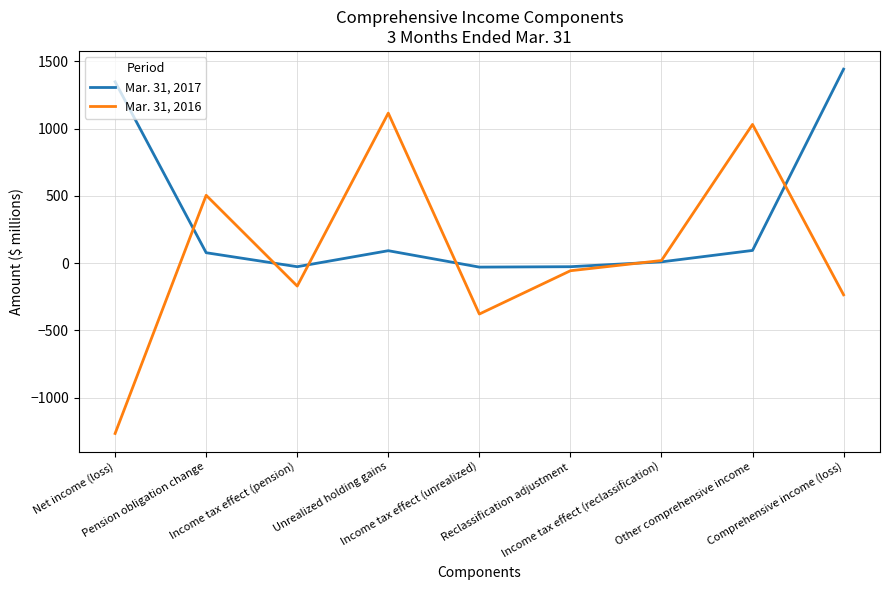

Rank the series by their maximum value, from lowest to highest.

Mar. 31, 2016, Mar. 31, 2017